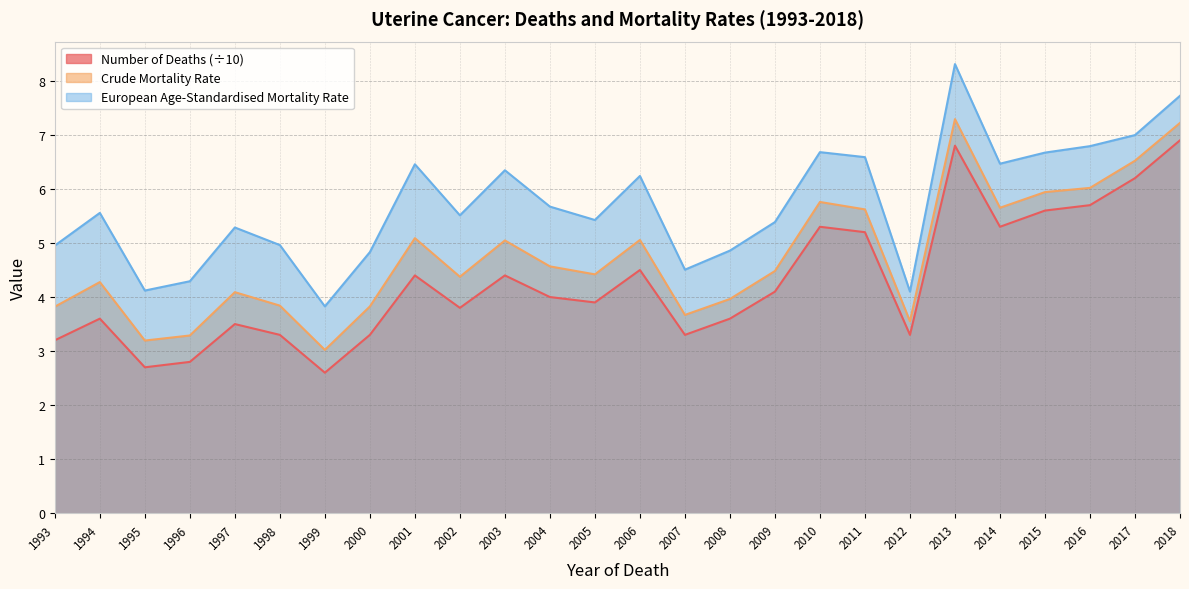

Does the chart display data point markers on the line(s)?

No